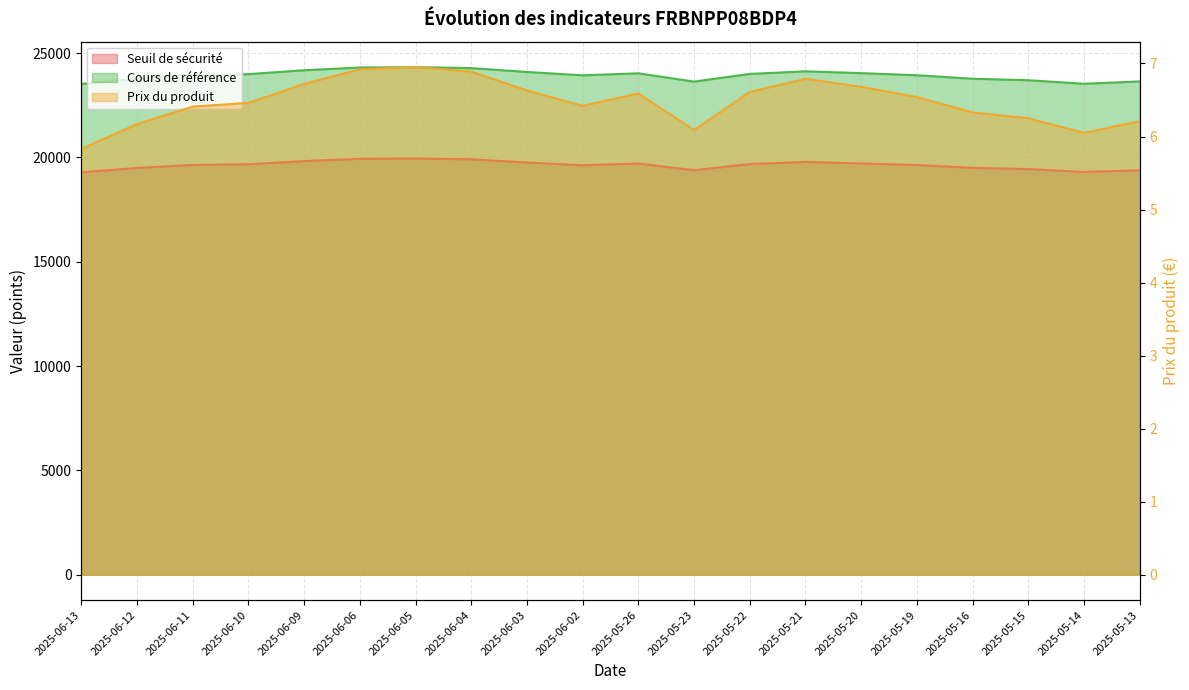

The Cours de référence series shows 15599.2 at 2025-05-19. True or false?

False